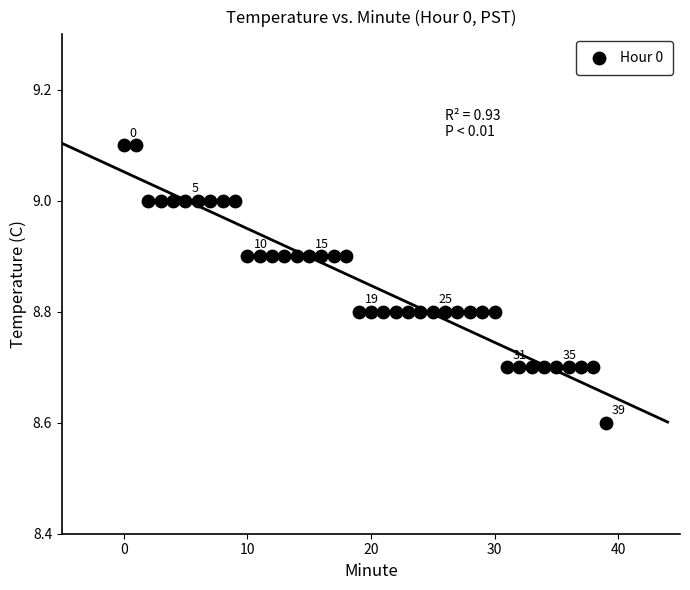

What is the range of Y values (max minus min)?

0.5